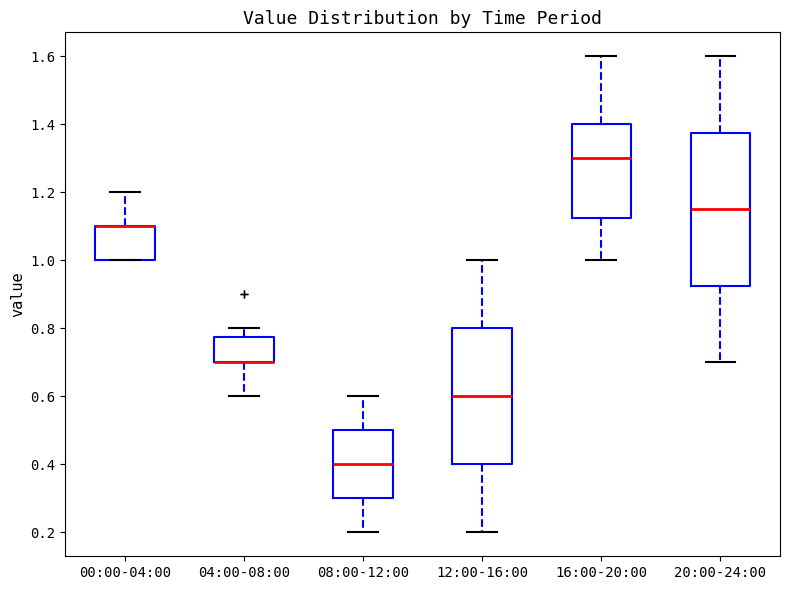

Which box is the tallest, from its lower edge to its upper edge?

20:00-24:00